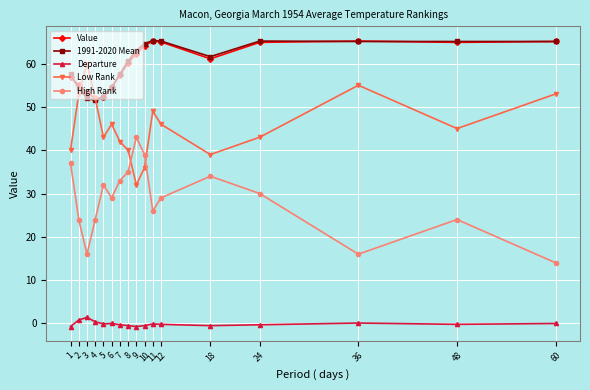

True or false: Departure and Low Rank intersect in this chart.

False